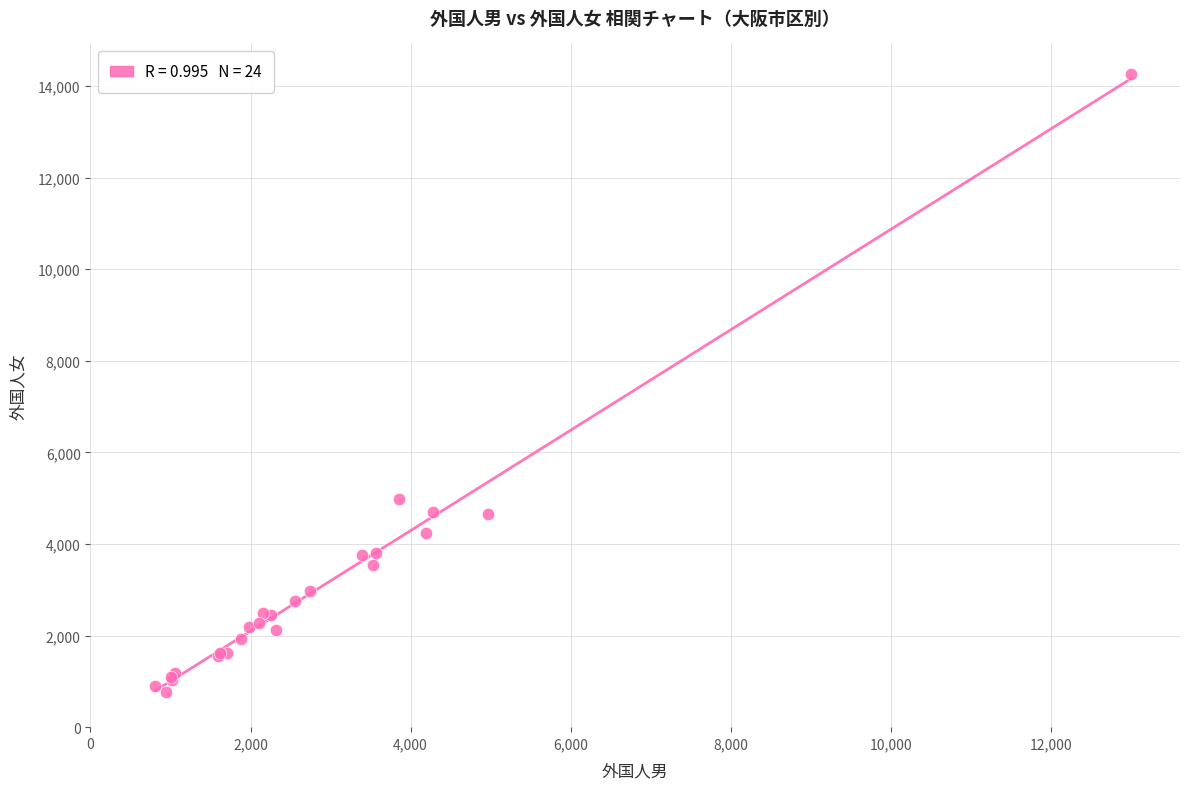

What Y value in the scatter plot is closest to 7508?

4977